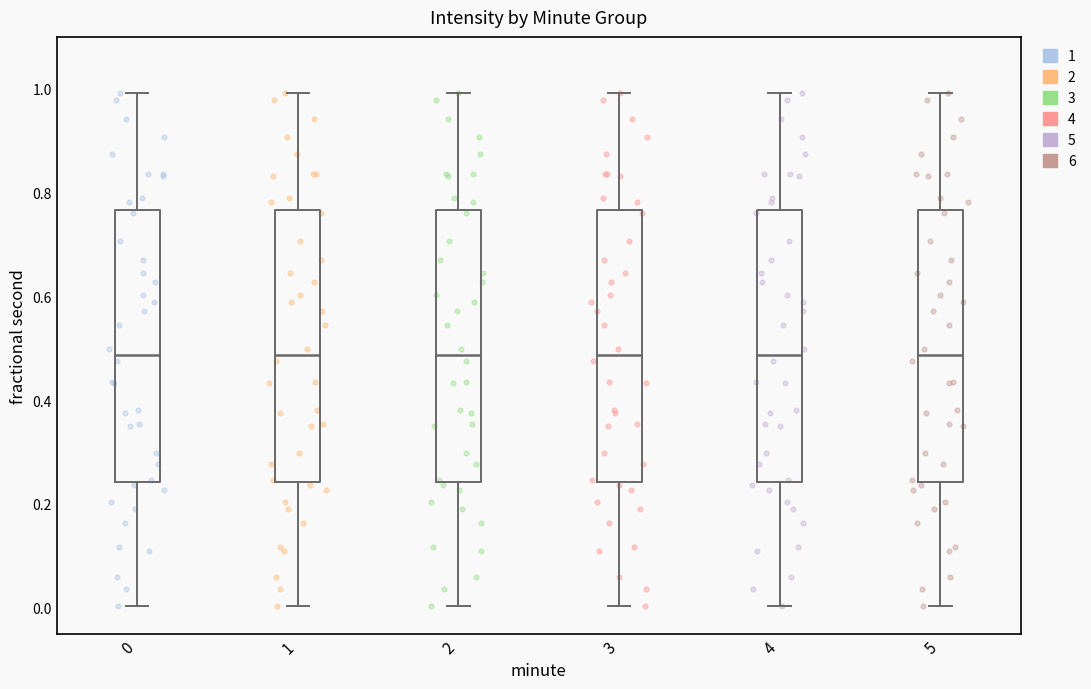

Reading left to right, read every box against the y-axis: the position of its median line, the range the box covers, and the ends of its whiskers. The values are not printed on the chart, so give them approximately, as read against the axis.

0: median 0.48, box 0.24 to 0.76, whiskers 0.00 to 1.00
1: median 0.48, box 0.24 to 0.76, whiskers 0.00 to 1.00
2: median 0.48, box 0.24 to 0.76, whiskers 0.00 to 1.00
3: median 0.48, box 0.24 to 0.76, whiskers 0.00 to 1.00
4: median 0.48, box 0.24 to 0.76, whiskers 0.00 to 1.00
5: median 0.48, box 0.24 to 0.76, whiskers 0.00 to 1.00